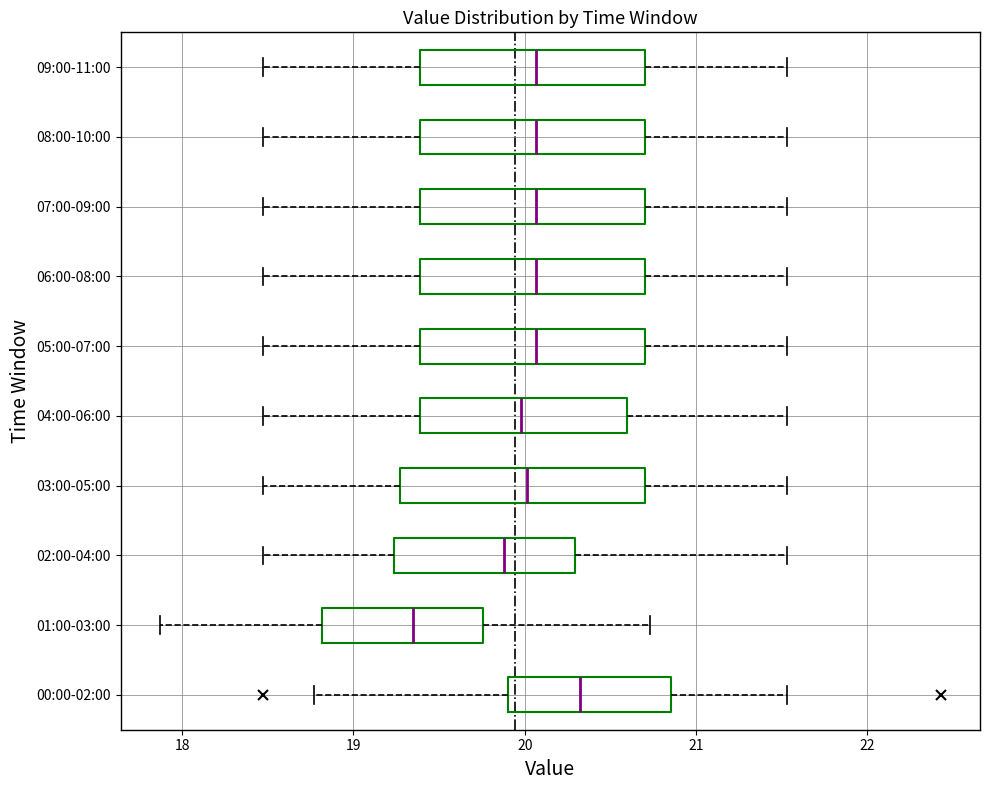

Comparing the boxes themselves (not the whiskers), which one is the widest?

03:00-05:00